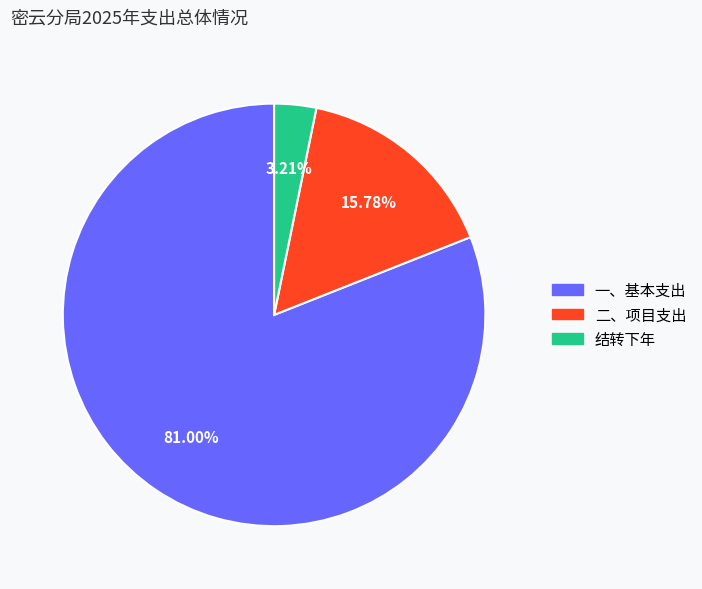

Do 二、项目支出 and 结转下年 together represent more than half of the pie?

No